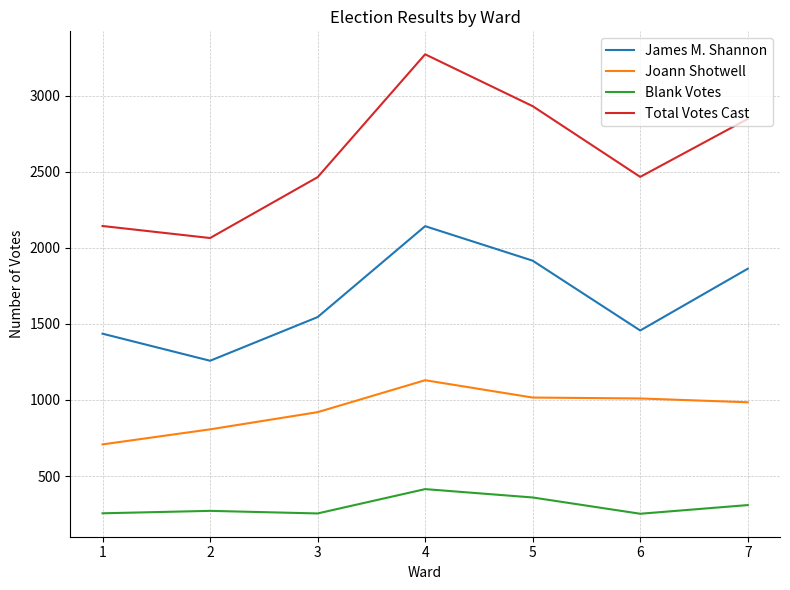

At which category does the chart reach its peak across all series?

4